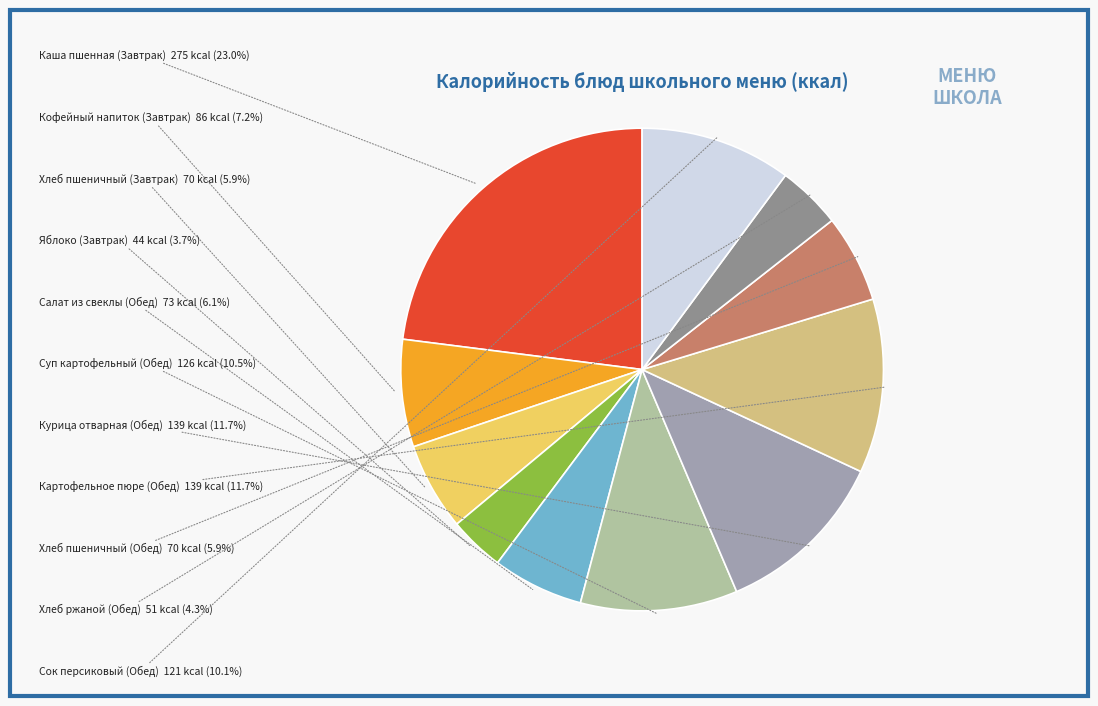

Is Хлеб ржаной (Обед) the majority of the pie?

No